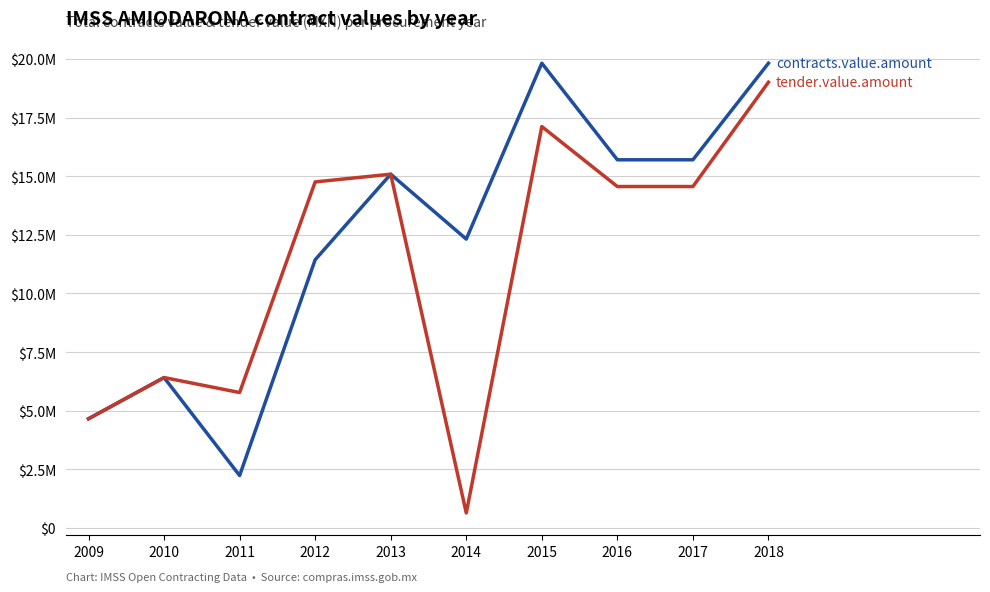

Does the chart have visible grid lines?

Yes